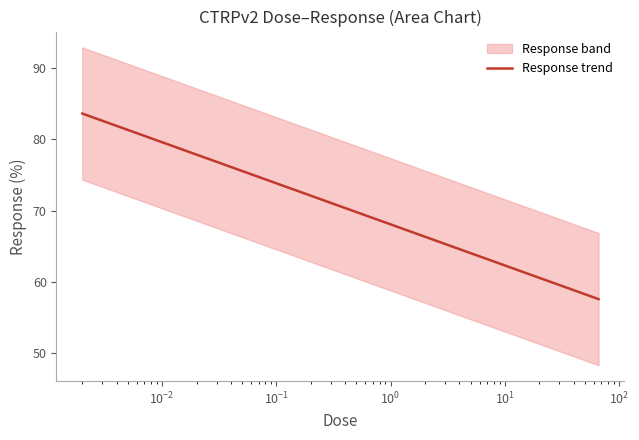

What is the maximum value for Response trend?

83.6